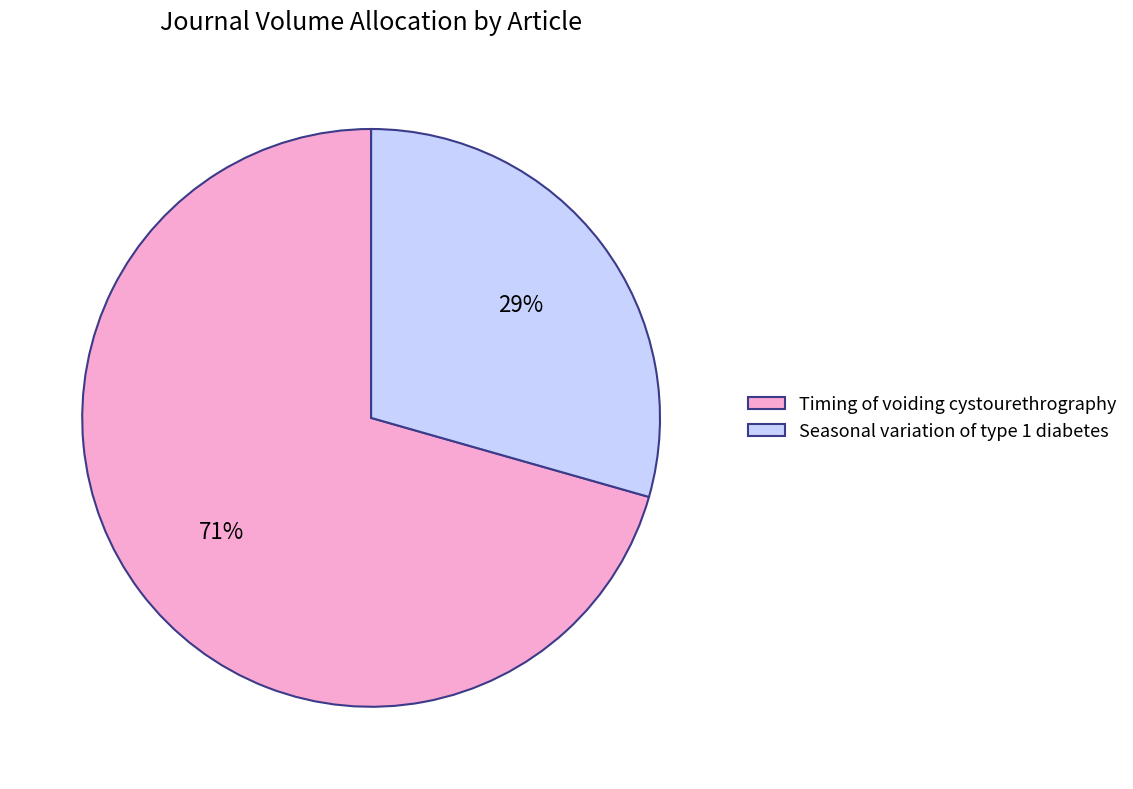

To the nearest percent, what is the combined percentage of Seasonal variation of type 1 diabetes and Timing of voiding cystourethrography?

100%